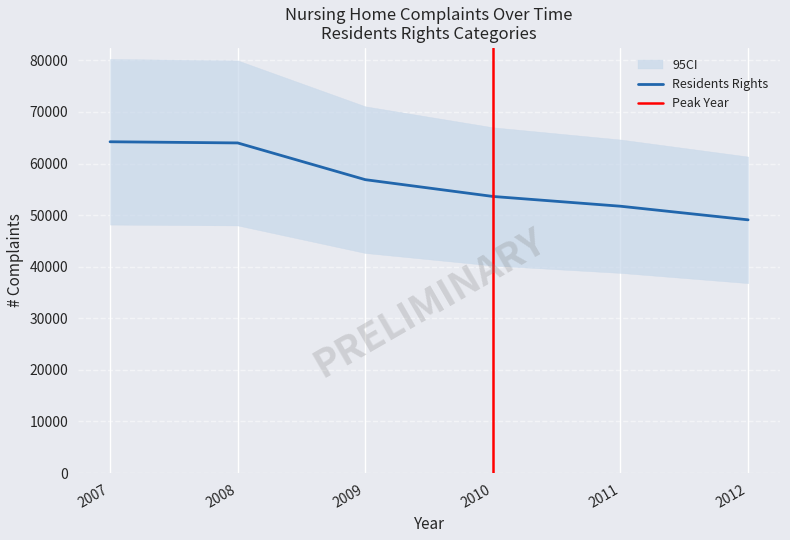

True or false: Residents Rights and Admission Transfer cross at least once.

False